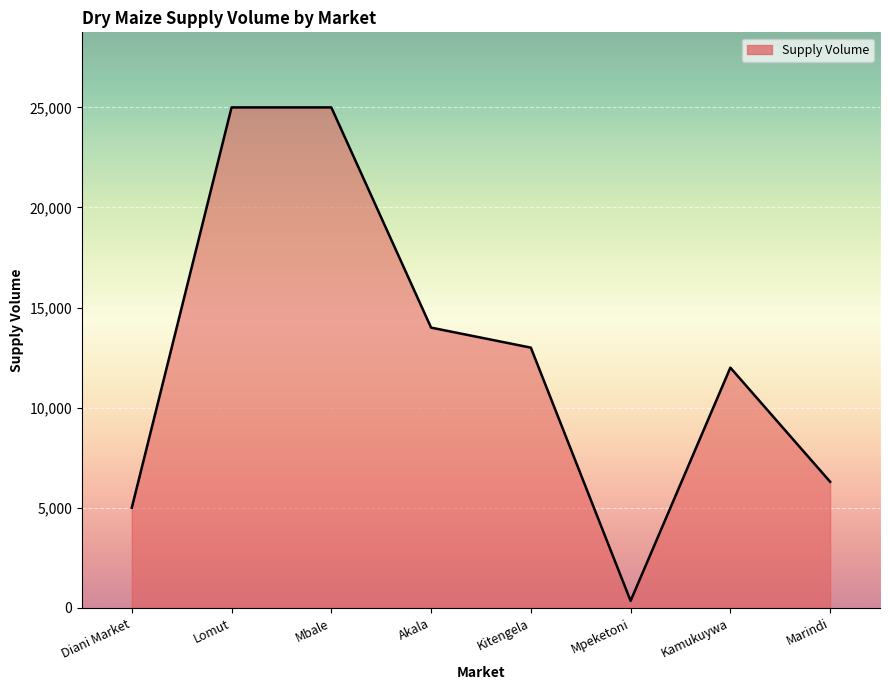

True or false: there are more than 2 points higher than both neighbors.

False